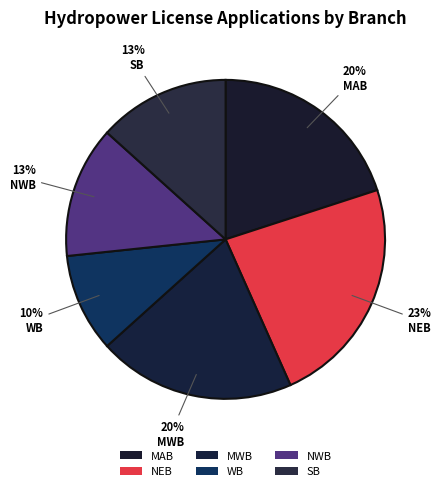

Count the number of slices in the pie.

6